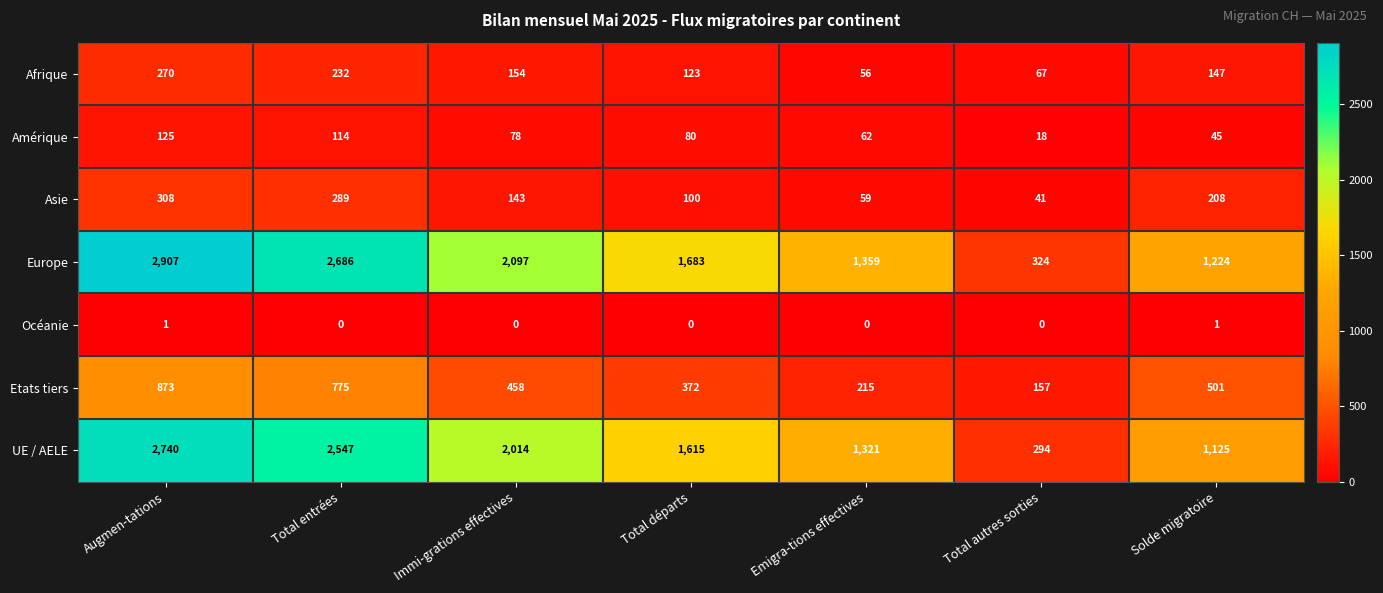

What is the difference between the highest and lowest values at Emigra-tions effectives?

1359